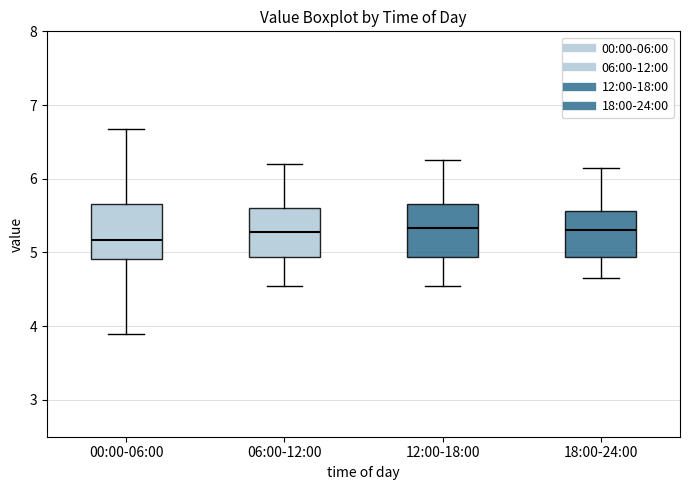

Reading left to right, read every box against the y-axis: the position of its median line, the range the box covers, and the ends of its whiskers. The values are not printed on the chart, so give them approximately, as read against the axis.

00:00-06:00: median 5.2, box 4.9 to 5.7, whiskers 3.9 to 6.7
06:00-12:00: median 5.3, box 4.9 to 5.6, whiskers 4.6 to 6.2
12:00-18:00: median 5.3, box 4.9 to 5.7, whiskers 4.6 to 6.3
18:00-24:00: median 5.3, box 4.9 to 5.6, whiskers 4.7 to 6.2